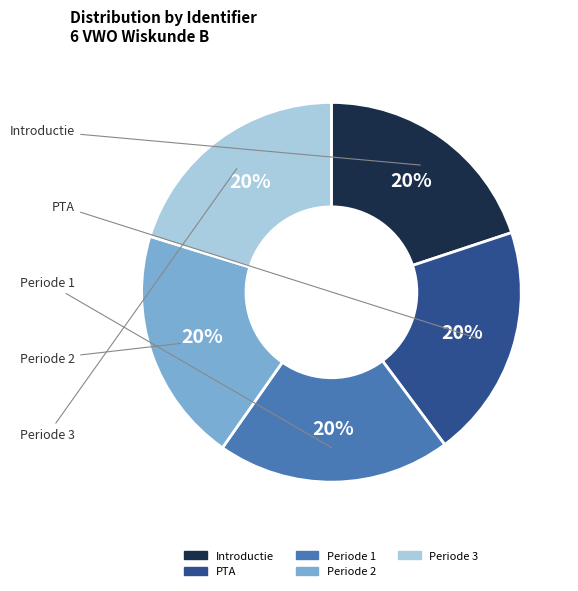

Which category has the biggest portion of the pie?

Periode 3